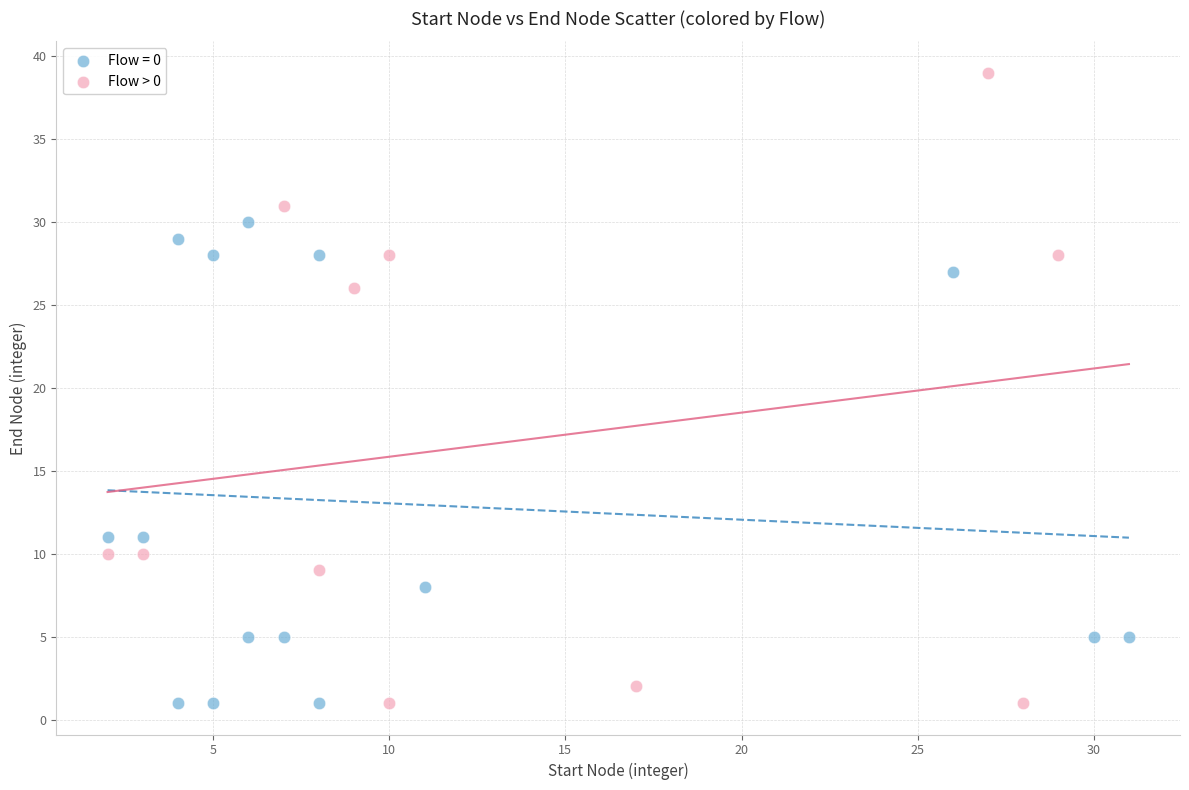

Which series has the largest Y range (max minus min)?

Flow > 0